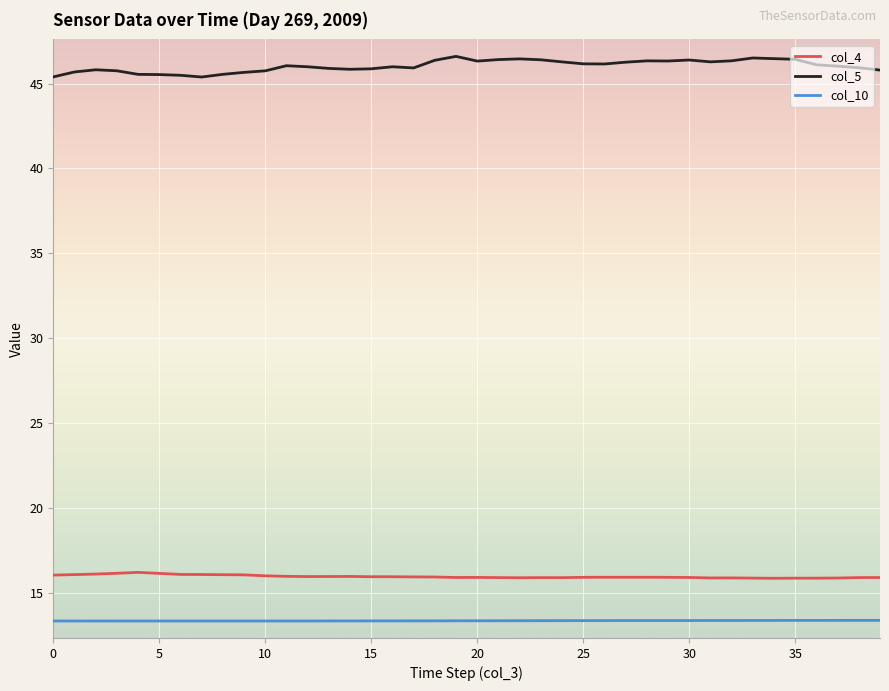

What is the greatest value displayed?

46.6